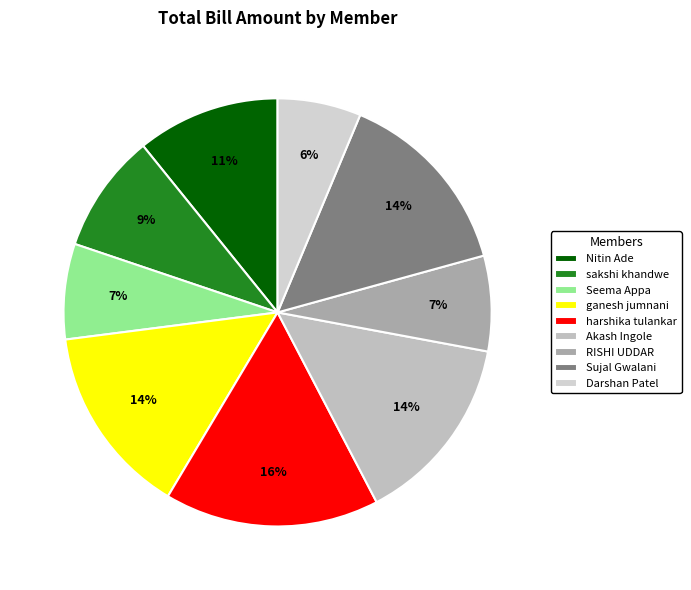

Does Darshan Patel represent more than half of the total?

No